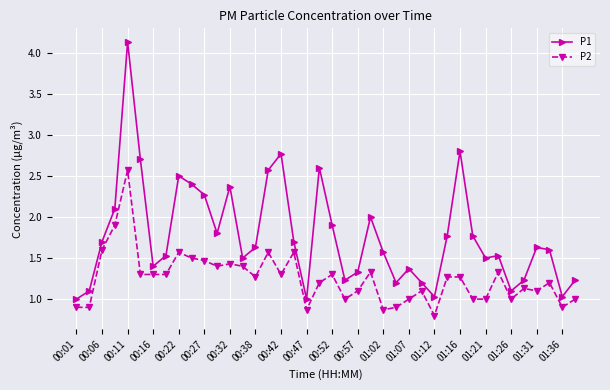

True or false: P2 has more than 1 interior local peaks.

True